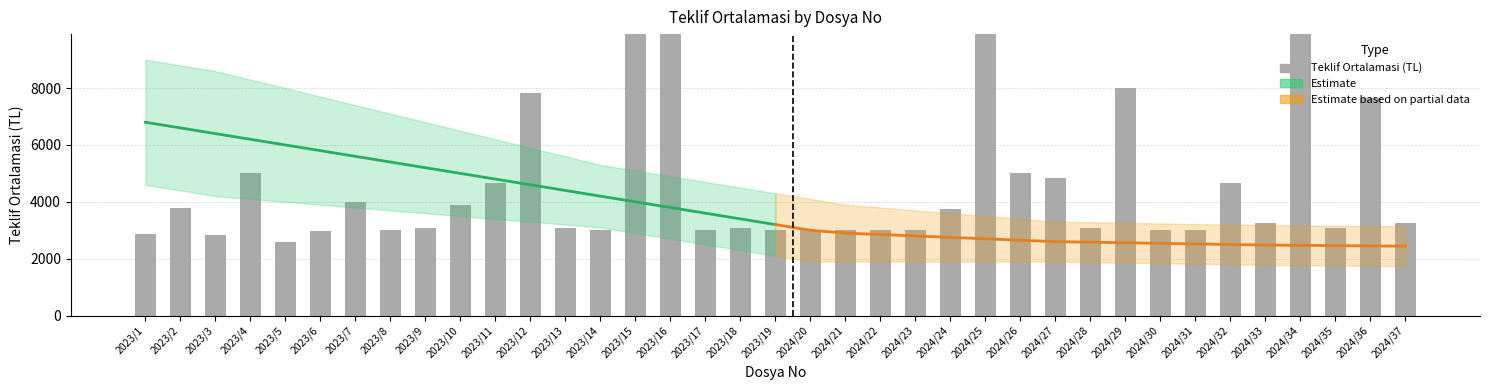

Where does the Smoothed Estimate series first go above 3200?

2023/1